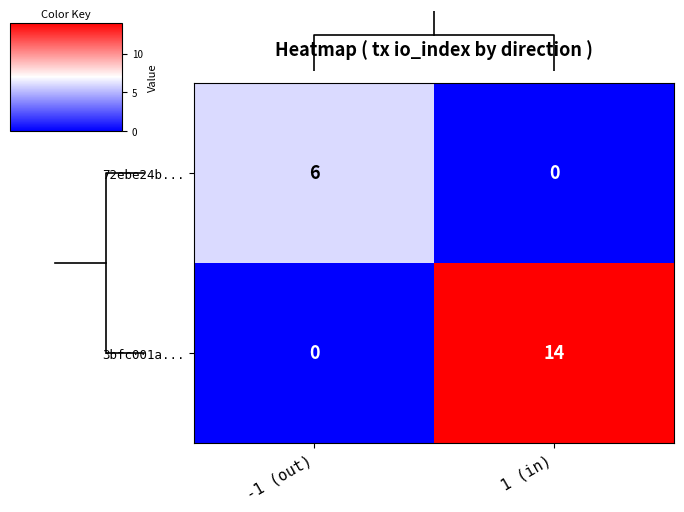

What is the highest value of the 72ebe24b... series?

6